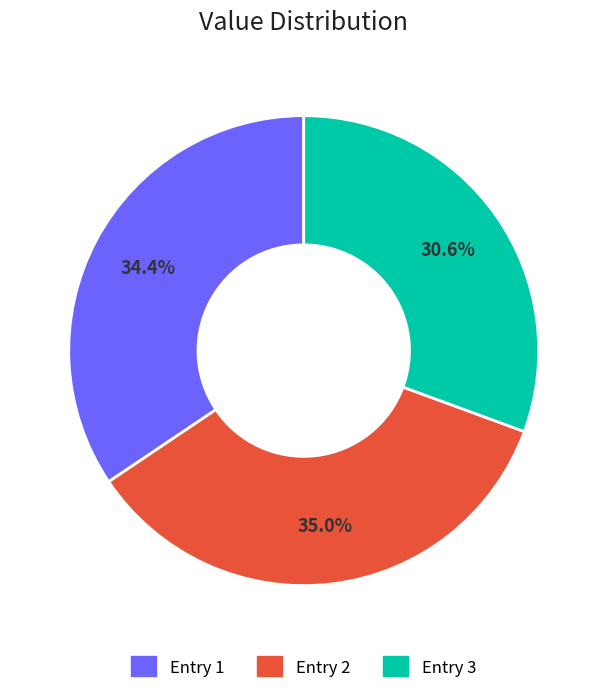

Is the sum of Entry 3 and Entry 2 greater than half?

Yes